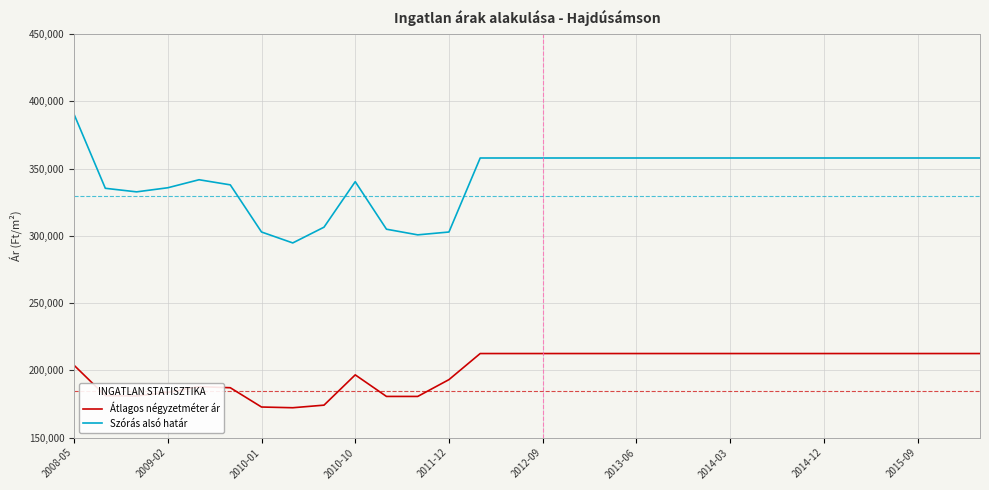

What is the maximum value shown in the chart?

390371